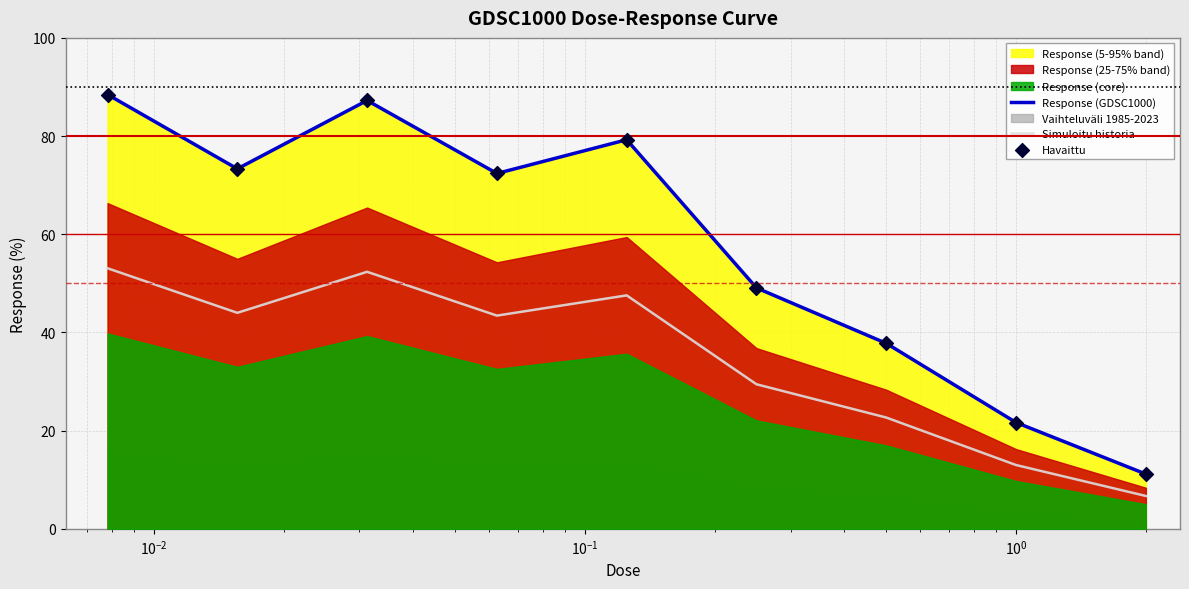

True or false: Simuloitu historia and Response (GDSC1000) intersect in this chart.

False